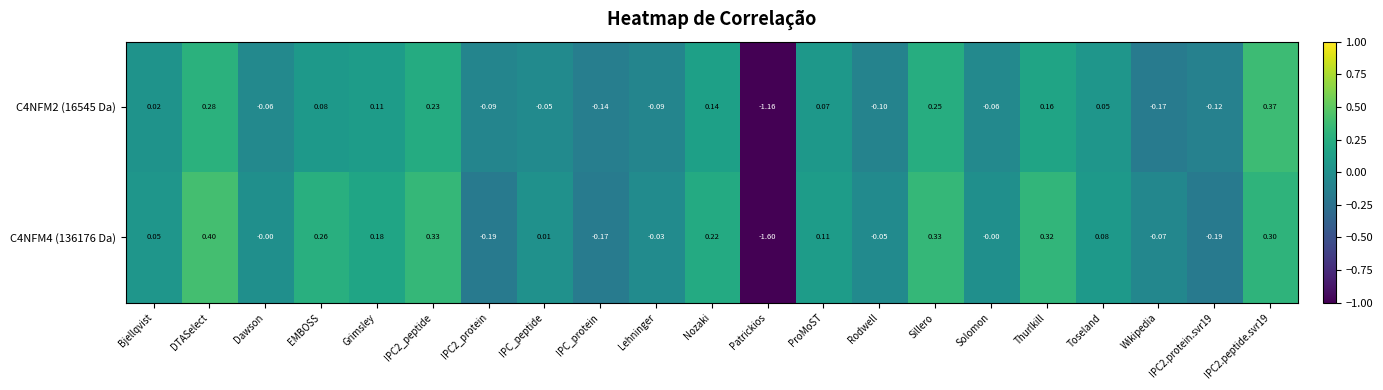

At which label is C4NFM2 (16545 Da) closest to 0?

Bjellqvist